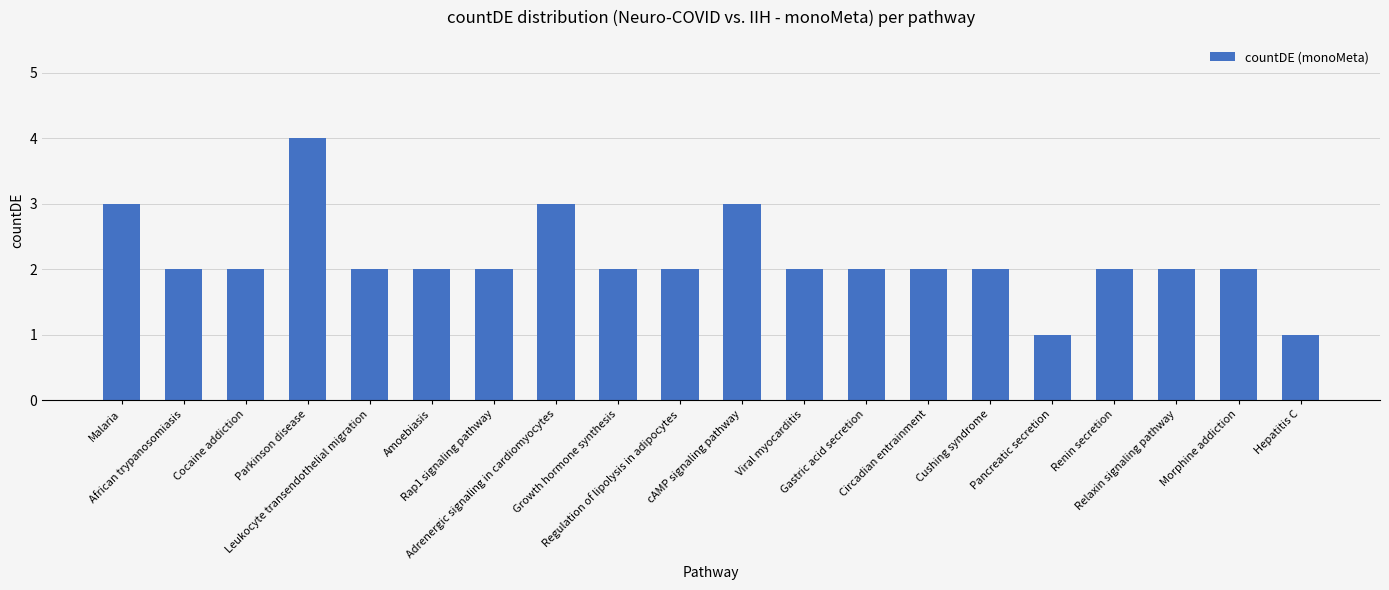

What is the greatest value displayed?

4